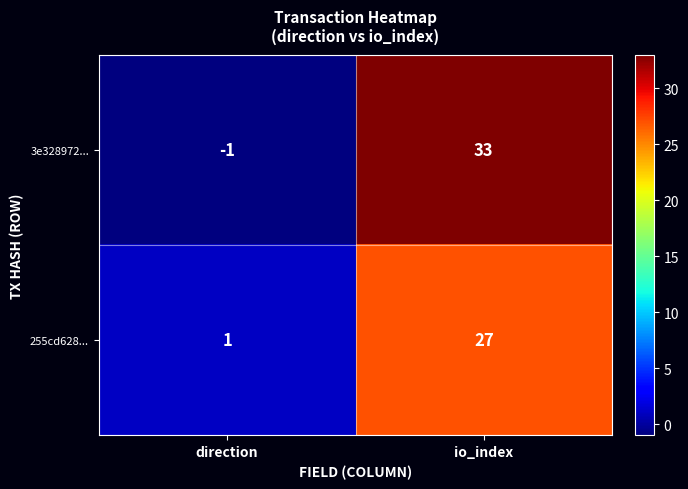

Rank the series by their maximum value, from lowest to highest.

255cd628..., 3e328972...